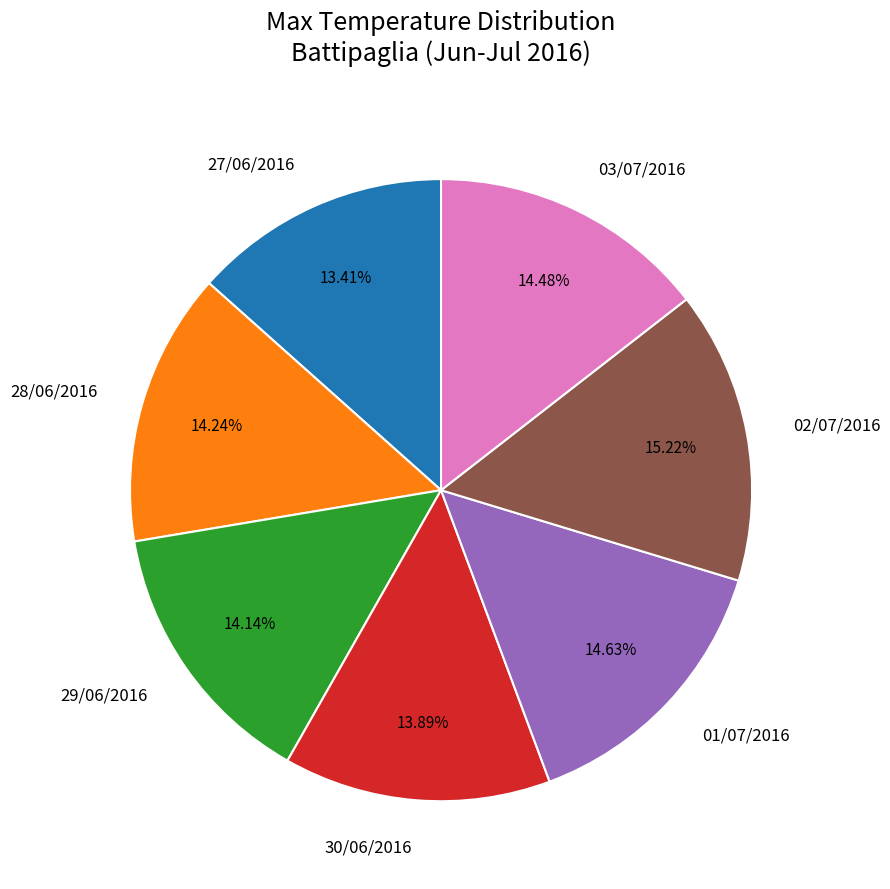

What percentage is the 27/06/2016 slice, to the nearest percent?

13%